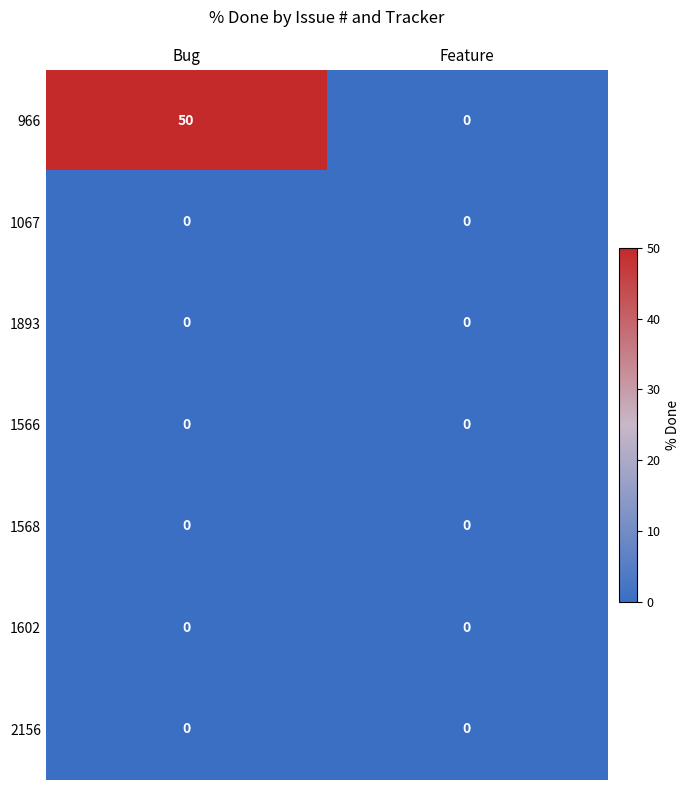

Which series changed the most between Bug and Feature?

966